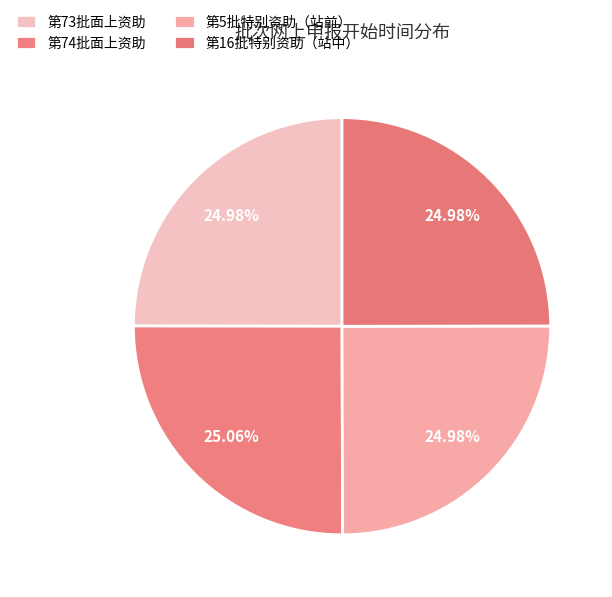

How much of the chart is everything except 第16批特别资助（站中）?

75.0%